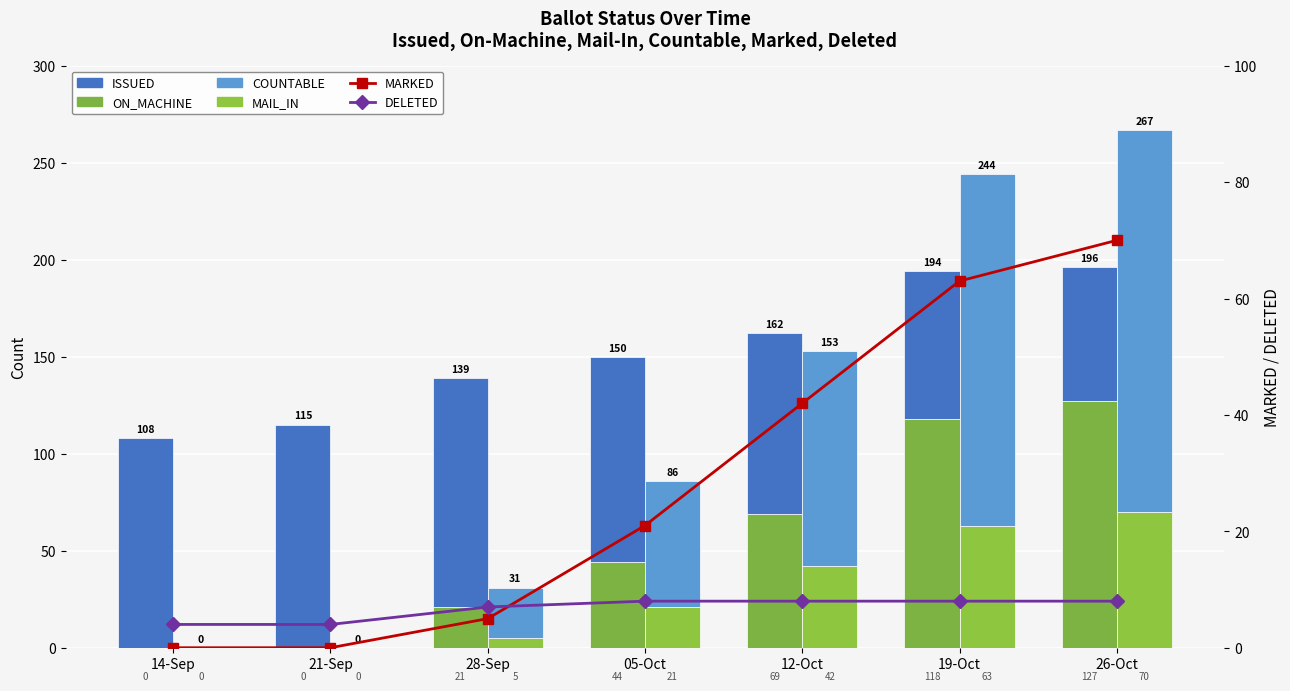

At which category is the sum across all series the highest?

26-Oct